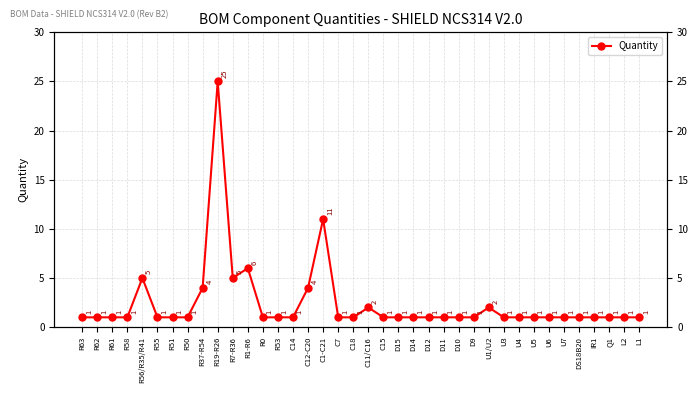

List the labels in order of value, smallest first.

R63, R62, R61, R58, R55, R51, R50, R0, R53, C14, C7, C18, C15, D15, D14, D12, D11, D10, D9, U3, U4, U5, U6, U7, DS18B20, IR1, Q1, L2, L1, C11/C16, U1/U2, R37-R54, C12-C20, R56/R35/R41, R7-R36, R1-R6, C1-C21, R19-R26